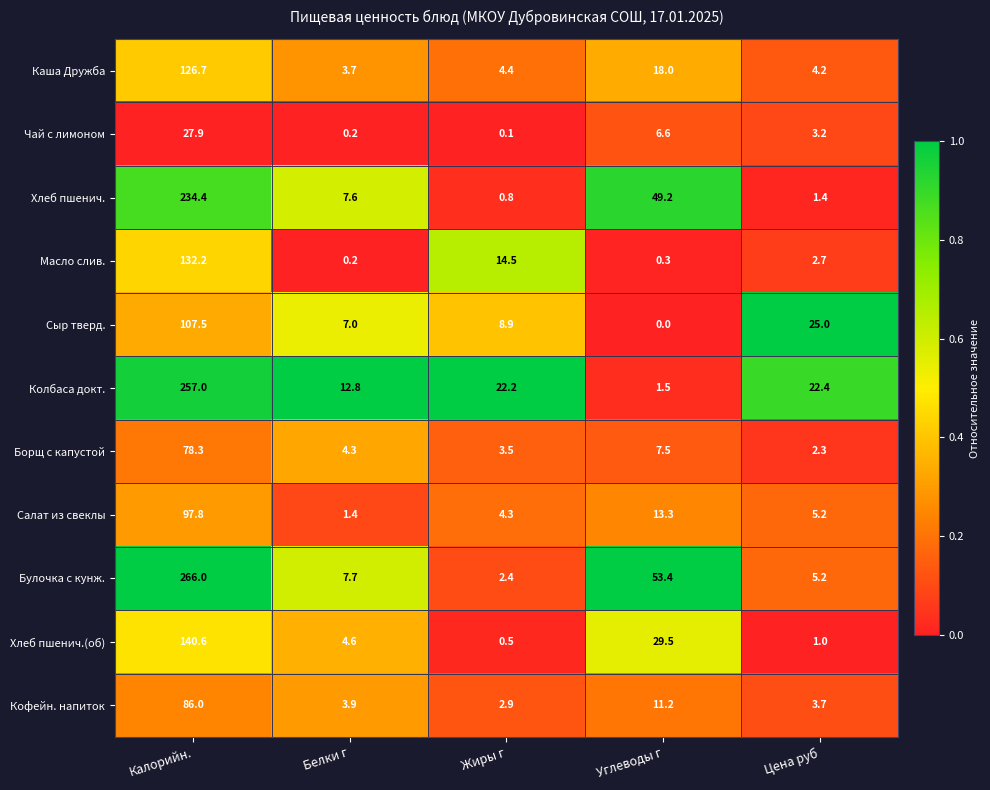

Between Жиры г and Углеводы г, which series saw the biggest shift?

Булочка с кунж.